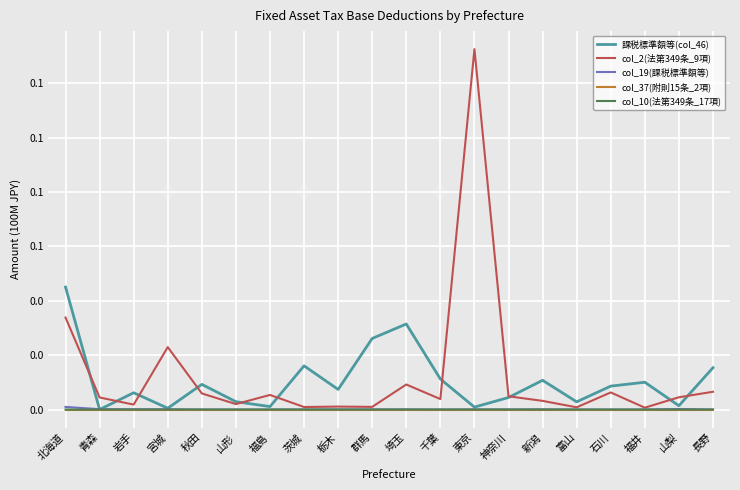

True or false: 課税標準額等(col_46) and col_2(法第349条_9項) cross at least once.

True